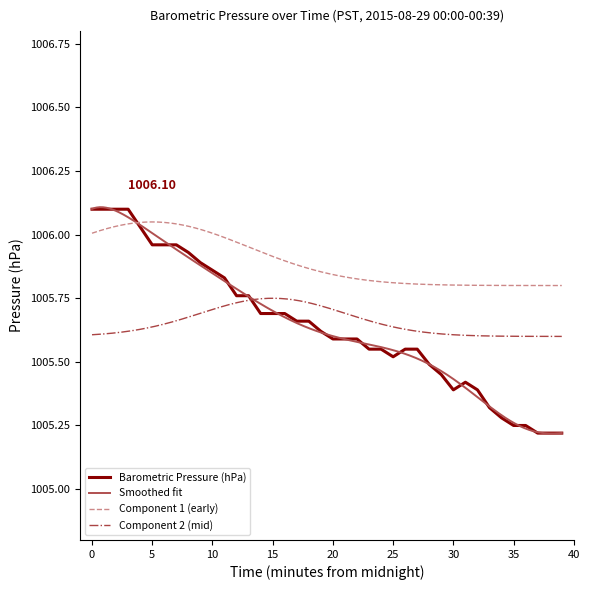

The chart shows a value of 1416.0 at 40. True or false?

False